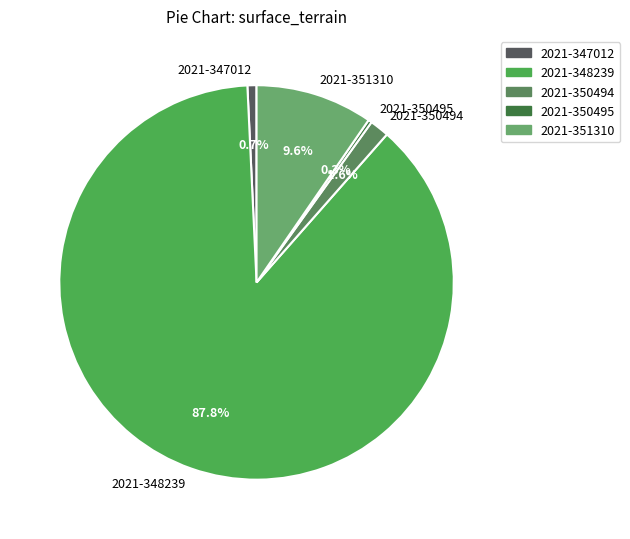

Which slice is the largest?

2021-348239